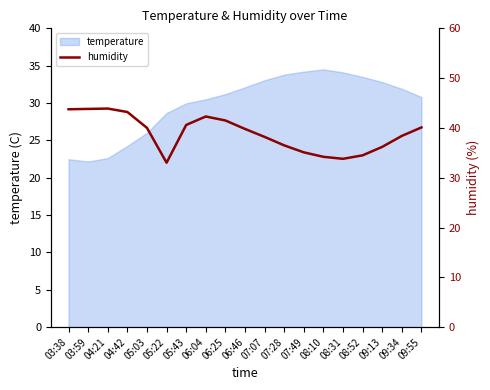

What is the difference between the values at 03:59 and 09:34?

5.4